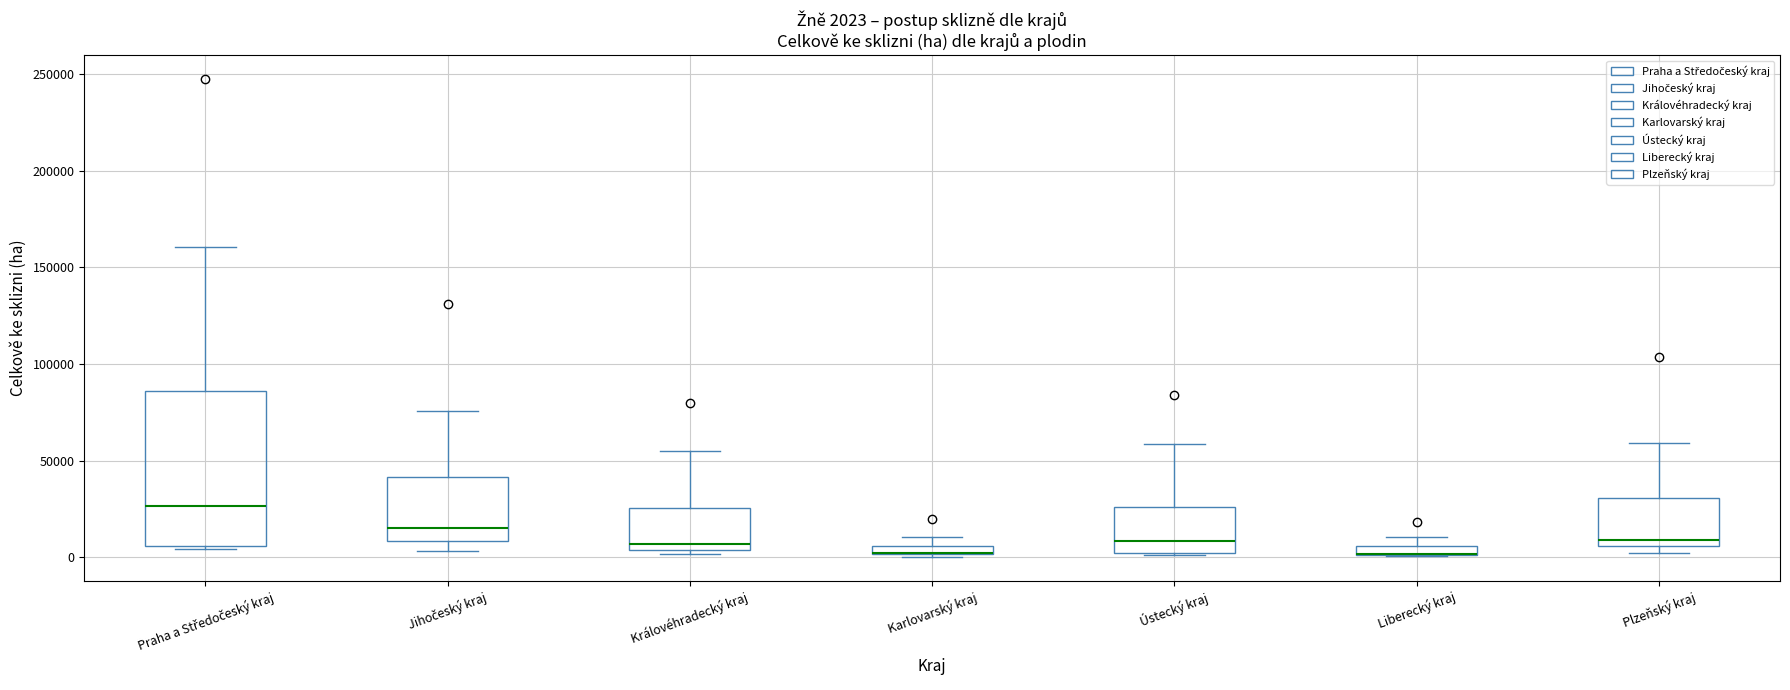

Comparing the boxes themselves (not the whiskers), which one is the tallest?

Praha a Středočeský kraj